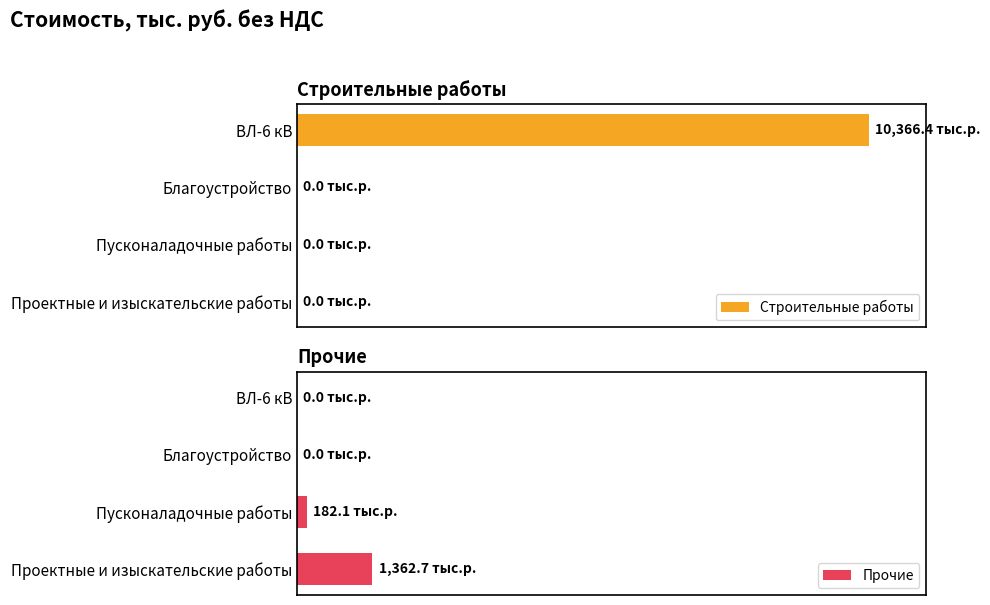

At which category does the chart reach its minimum across all series?

2000